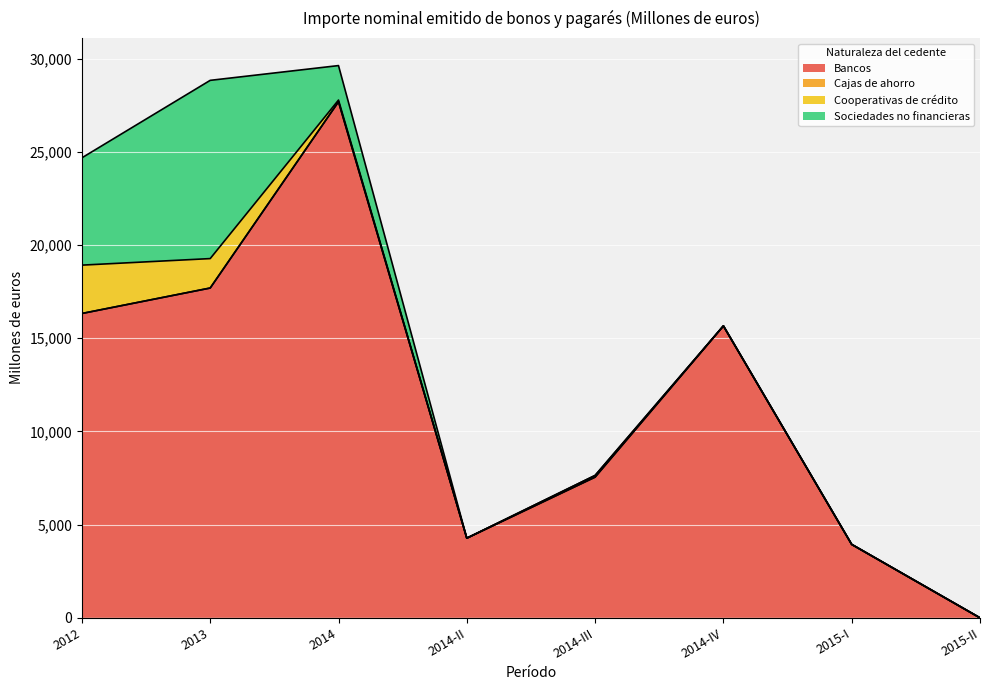

Reading left to right, transcribe all the data shown in this chart.

Bancos: 2012=16328.0	2013=17694.5	2014=27688.0	2014-II=4275.0	2014-III=7550.0	2014-IV=15663.0	2015-I=3940.0	2015-II=0.0
Cajas de ahorro: 2012=0.0	2013=0.0	2014=0.0	2014-II=0.0	2014-III=0.0	2014-IV=0.0	2015-I=0.0	2015-II=0.0
Cooperativas de crédito: 2012=2594.5	2013=1579.0	2014=90.0	2014-II=0.0	2014-III=90.0	2014-IV=0.0	2015-I=0.0	2015-II=0.0
Sociedades no financieras: 2012=5757.3	2013=9562.0	2014=1850.0	2014-II=0.0	2014-III=0.0	2014-IV=0.0	2015-I=0.0	2015-II=0.0